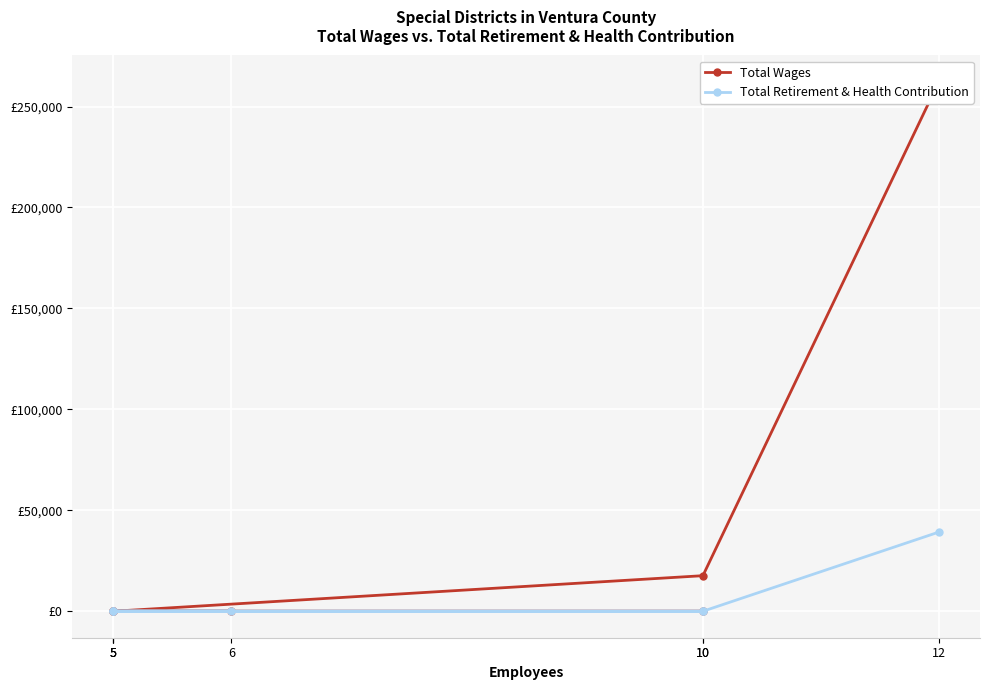

At 5, list the series in order from smallest to largest.

Total Wages, Total Retirement & Health Contribution